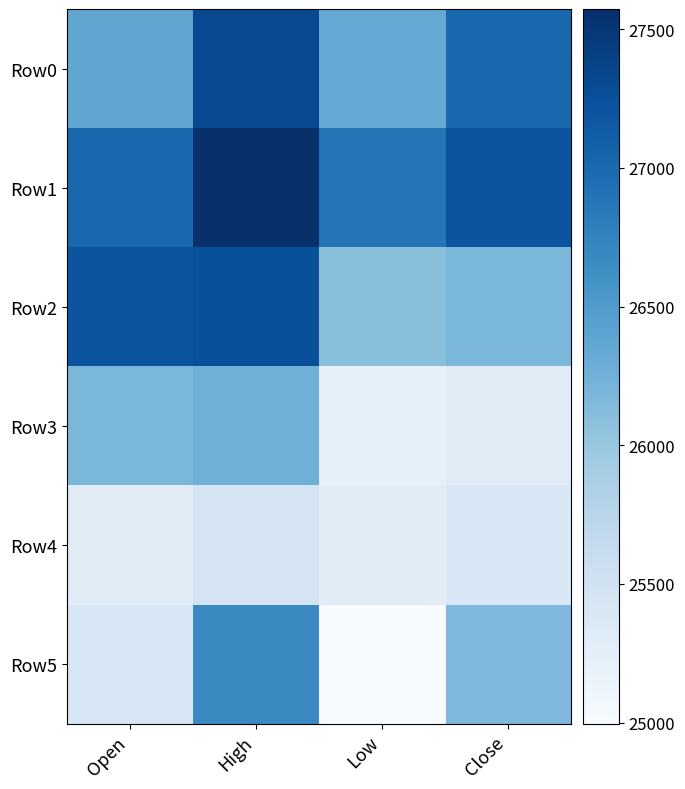

Between Open and High, which series saw the biggest shift?

Row5